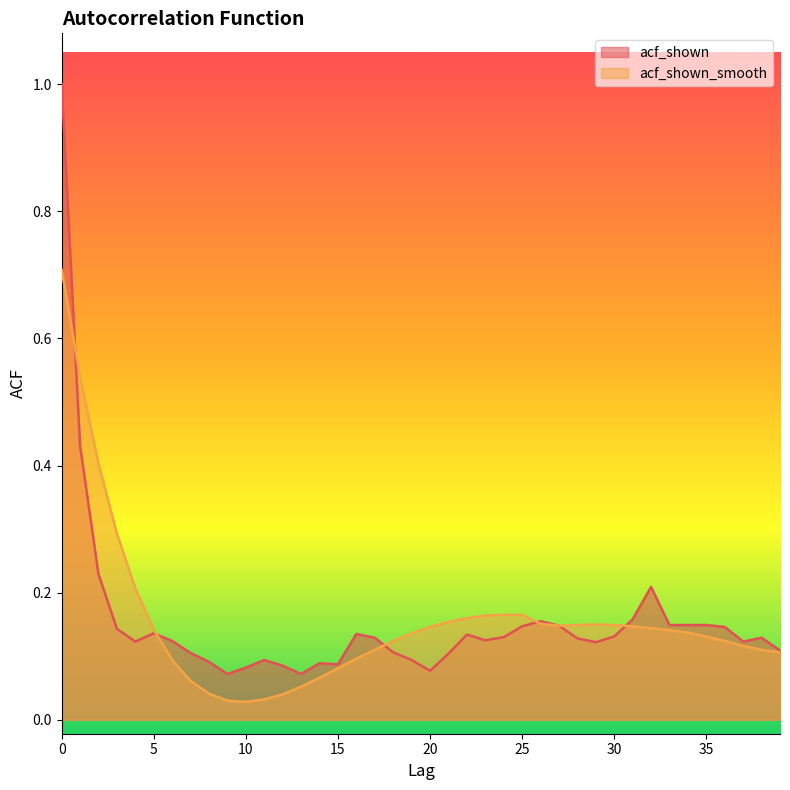

How many lines are shown in the chart?

2